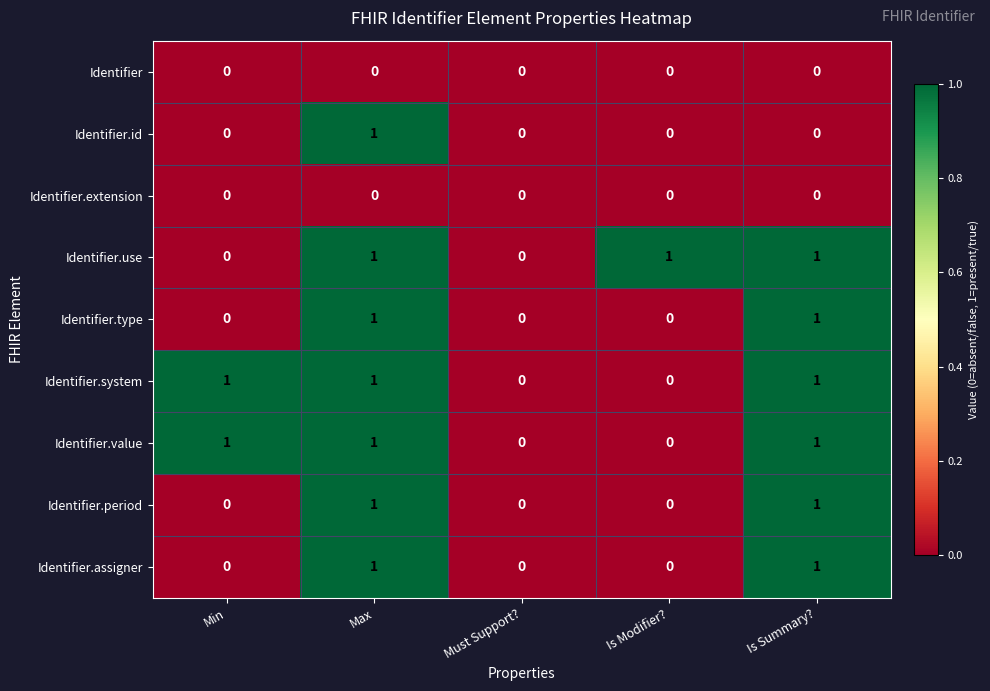

The value of Identifier.type at Min is 0. True or false?

True